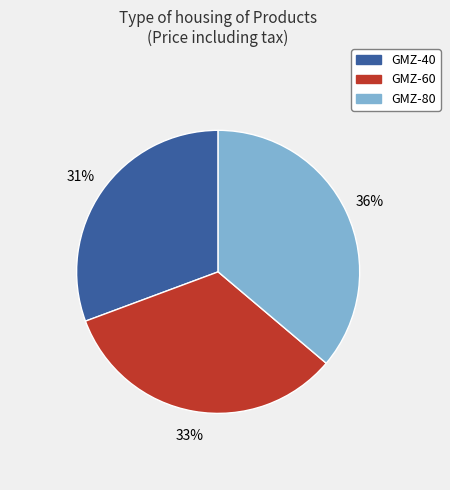

Count the number of slices in the pie.

3